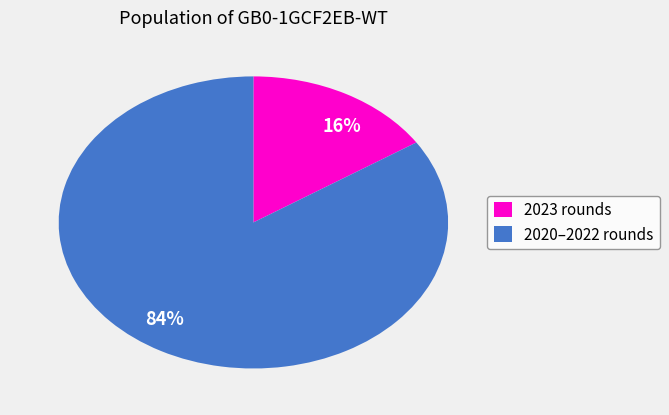

Does 16% represent more than half of the total?

No